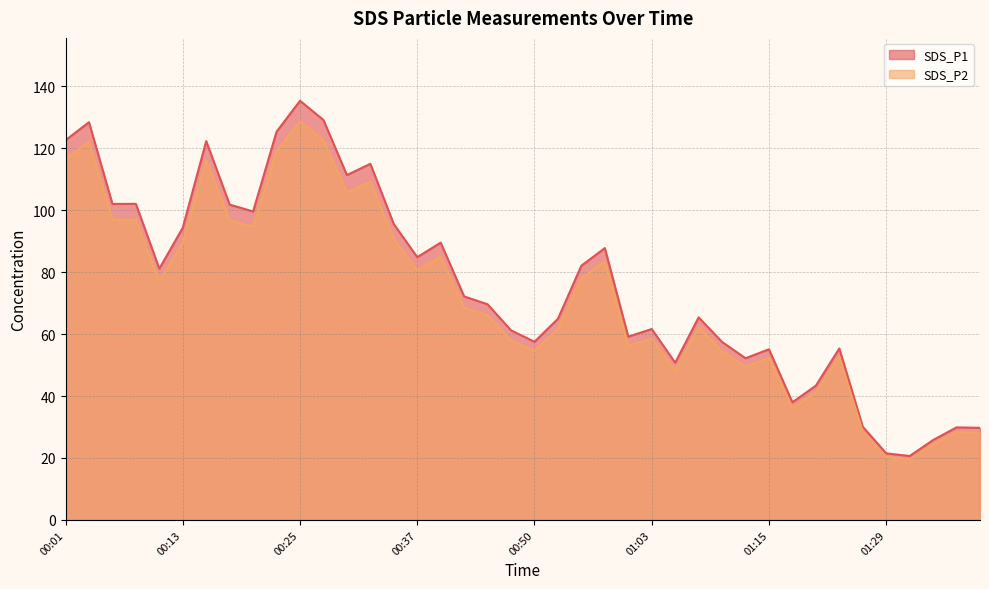

What position from the left is 00:01?

1